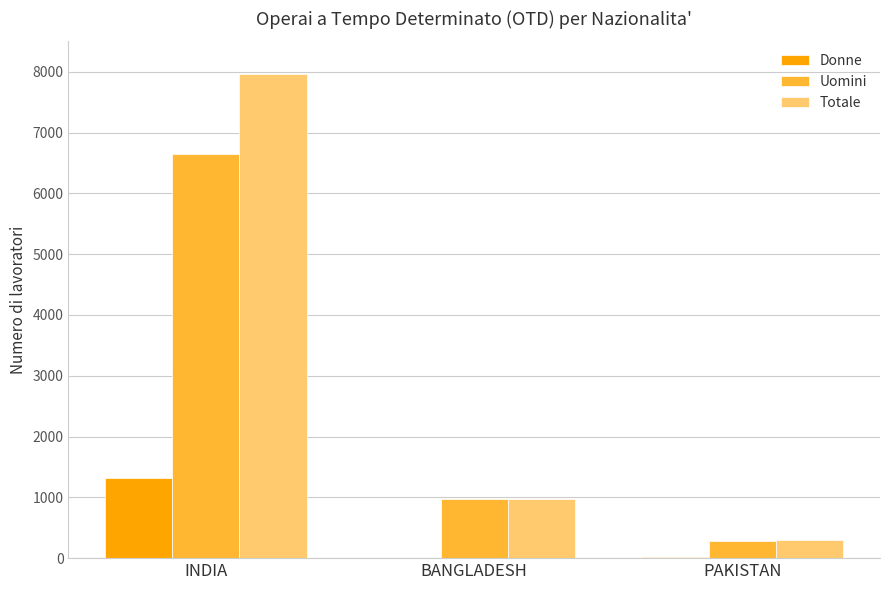

Between INDIA and PAKISTAN, which series saw the biggest shift?

Totale